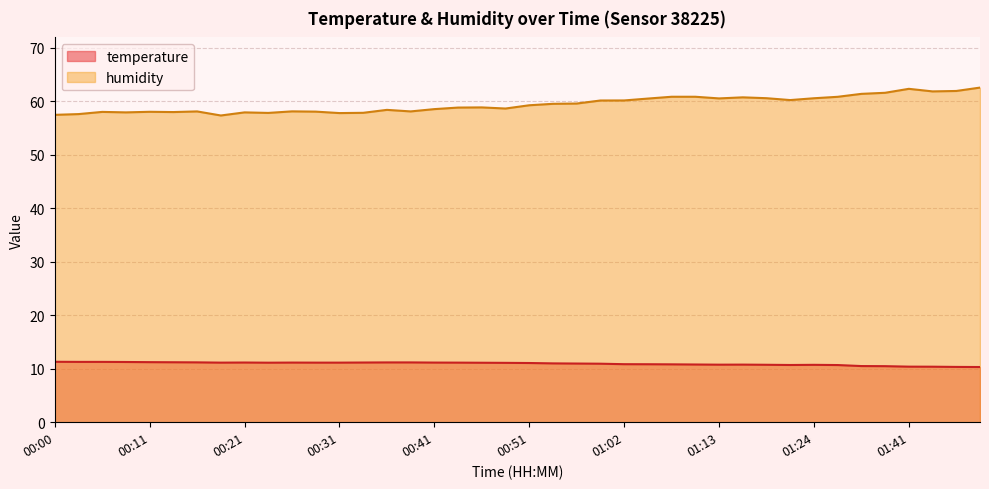

At which label is temperature closest to 10?

01:49